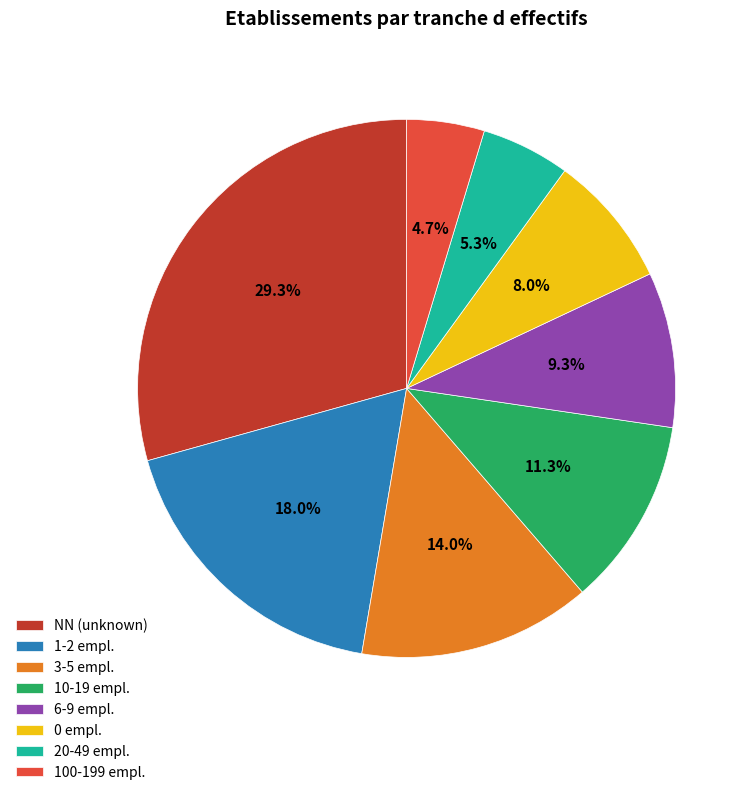

What is the largest slice in the pie chart?

NN (unknown)